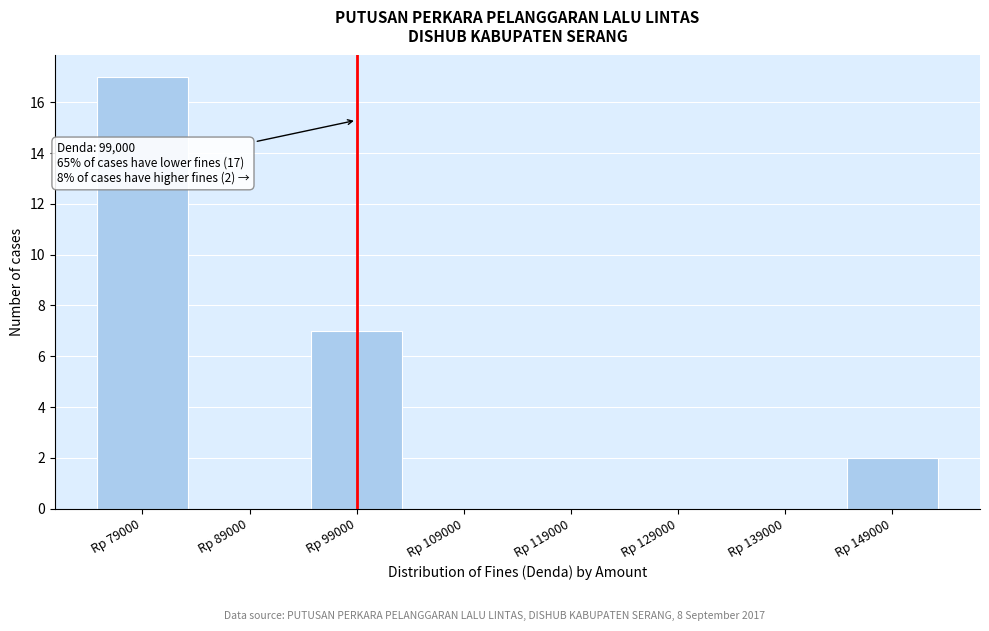

Over which range of the x-axis is the bar tallest?

74000 to 84000